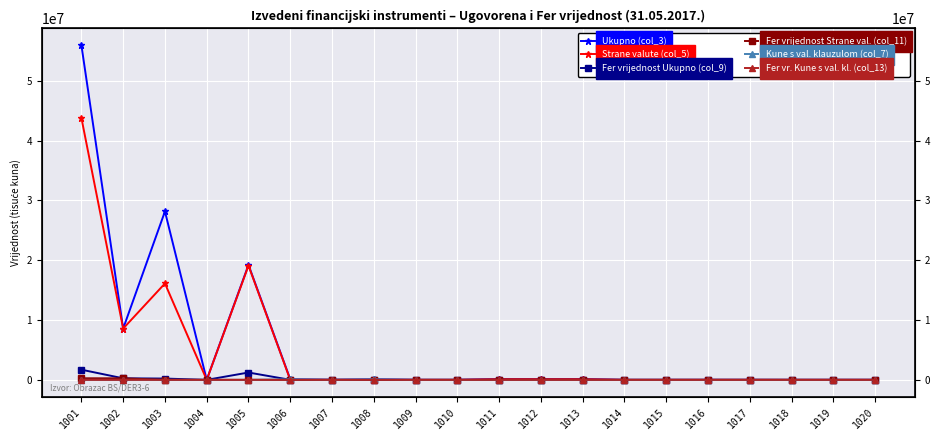

Reading left to right, transcribe all the data shown in this chart.

Ukupno (col_3): 1001=55924219	1002=8575720	1003=28145976	1004=0	1005=19202522	1006=86497	1007=0	1008=86456	1009=0	1010=41	1011=123352	1012=119665	1013=119665	1014=0	1015=0	1016=3687	1017=3687	1018=0	1019=0	1020=0
Strane valute (col_5): 1001=43774458	1002=8575720	1003=16109960	1004=0	1005=19088779	1006=0	1007=0	1008=0	1009=0	1010=0	1011=123352	1012=119665	1013=119665	1014=0	1015=0	1016=3687	1017=3687	1018=0	1019=0	1020=0
Fer vrijednost Ukupno (col_9): 1001=1699824	1002=257305	1003=216193	1004=0	1005=1226326	1006=6546	1007=5307	1008=1199	1009=0	1010=41	1011=0	1012=0	1013=0	1014=0	1015=0	1016=0	1017=0	1018=0	1019=0	1020=0
Fer vrijednost Strane val. (col_11): 1001=263388	1002=257305	1003=6083	1004=0	1005=0	1006=5307	1007=5307	1008=0	1009=0	1010=0	1011=0	1012=0	1013=0	1014=0	1015=0	1016=0	1017=0	1018=0	1019=0	1020=0
Kune s val. klauzulom (col_7): 1001=0	1002=0	1003=0	1004=0	1005=0	1006=86456	1007=0	1008=86456	1009=0	1010=0	1011=0	1012=0	1013=0	1014=0	1015=0	1016=0	1017=0	1018=0	1019=0	1020=0
Fer vr. Kune s val. kl. (col_13): 1001=0	1002=0	1003=0	1004=0	1005=0	1006=1199	1007=0	1008=1199	1009=0	1010=0	1011=0	1012=0	1013=0	1014=0	1015=0	1016=0	1017=0	1018=0	1019=0	1020=0